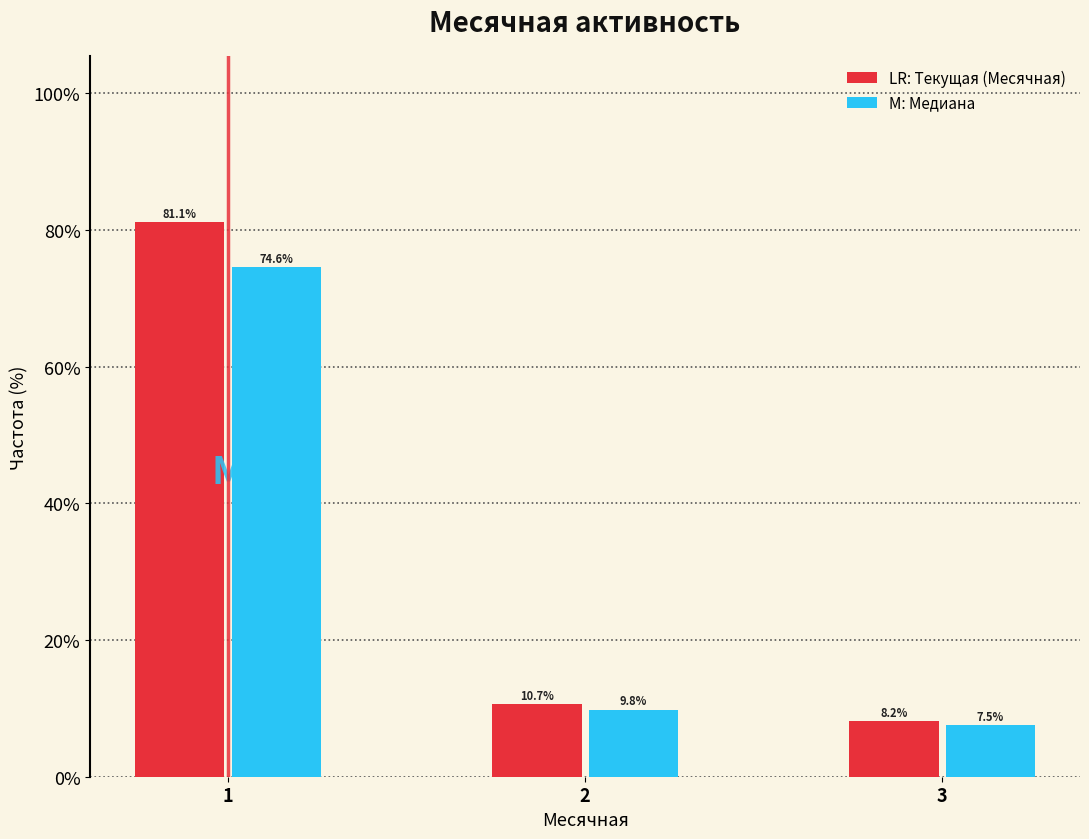

What is the total value across all series at 2?

20.5